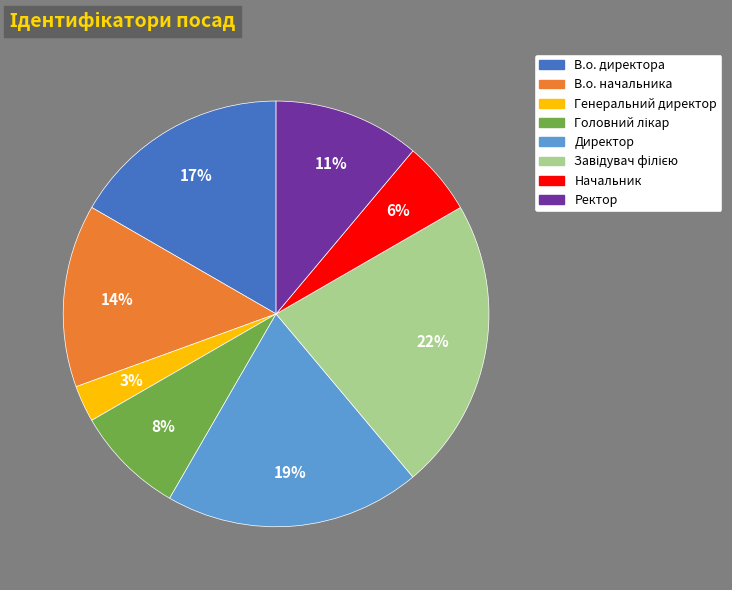

Count the number of slices in the pie.

8